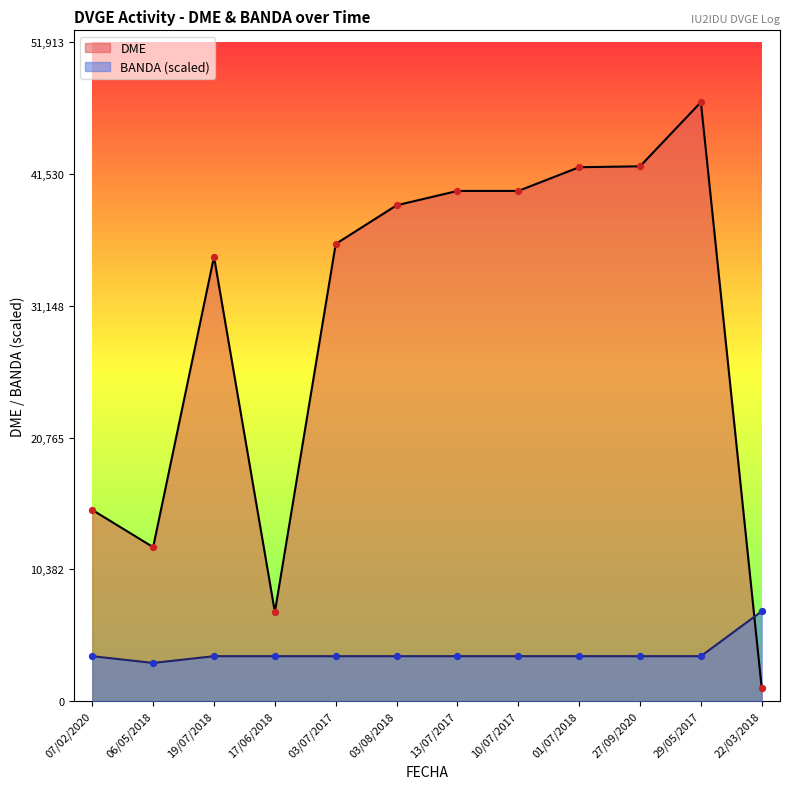

Which series has the widest spread of Y values?

DME